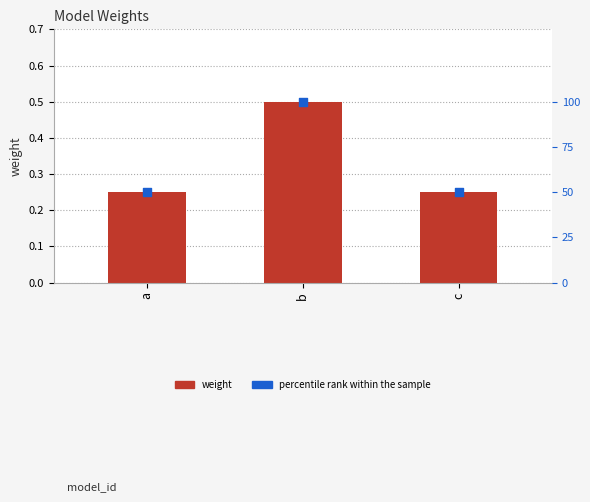

What are all the series names shown in the legend?

weight, percentile rank within the sample